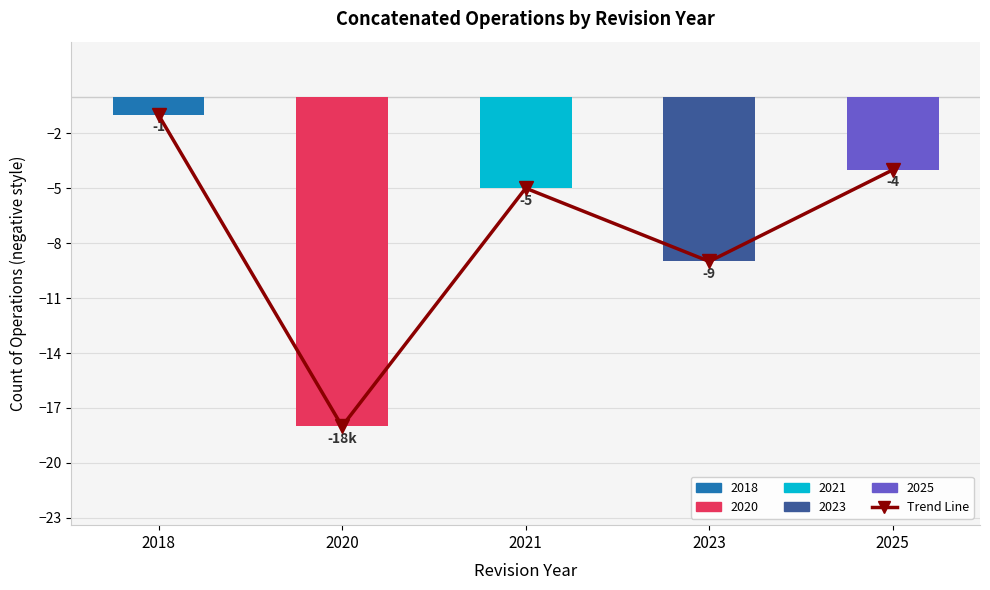

Which category has the highest value across all series?

2018